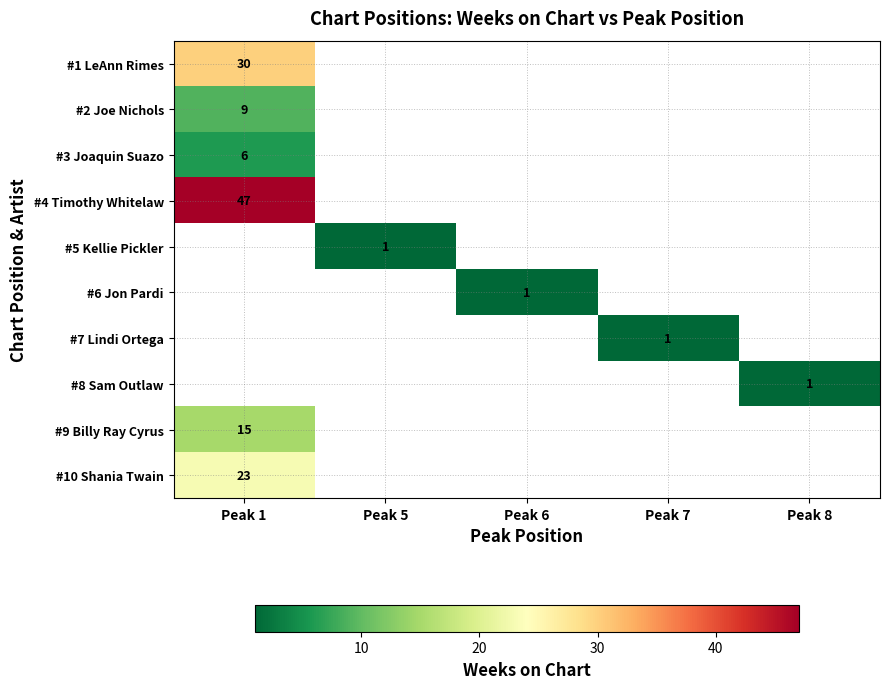

What value does the #7 Lindi Ortega series have at Peak 7?

1.0